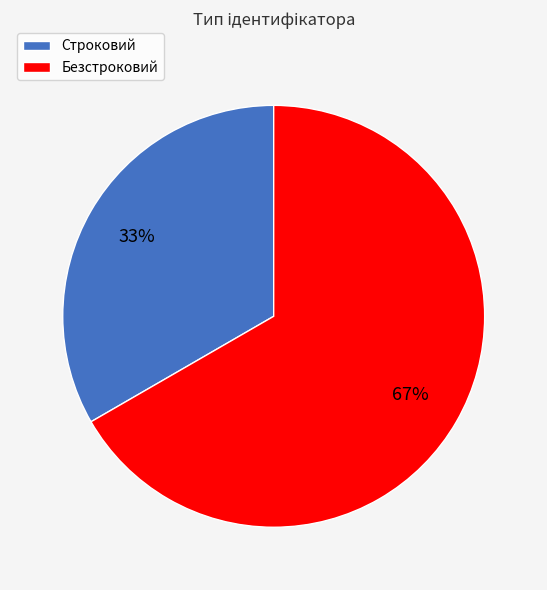

Which slice is the largest?

Безстроковий